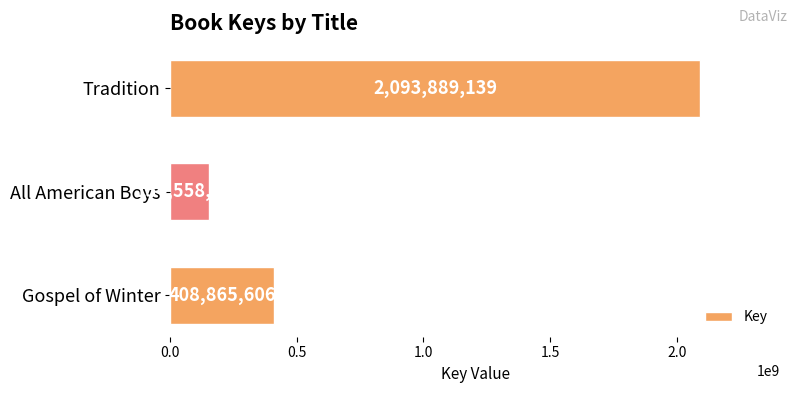

What is the difference between the maximum and minimum values?

1939330955